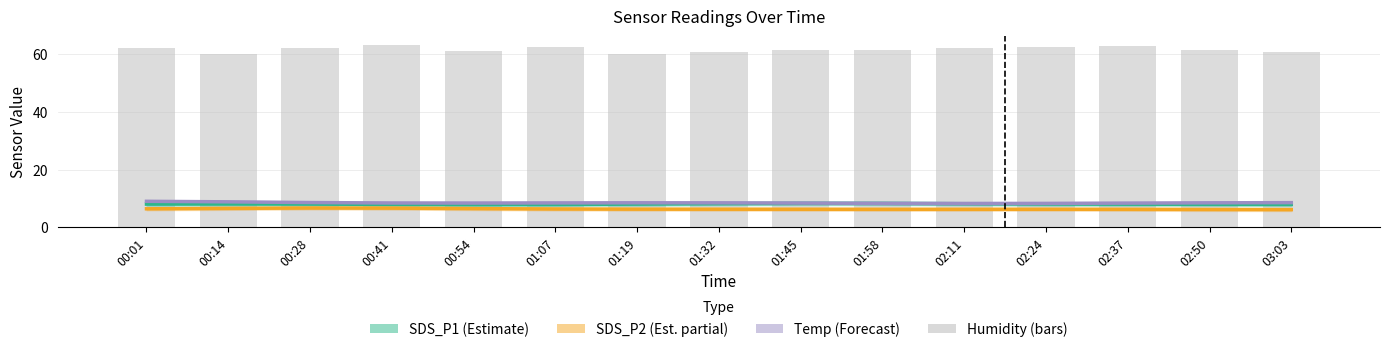

At which category is the sum across all series the highest?

00:41